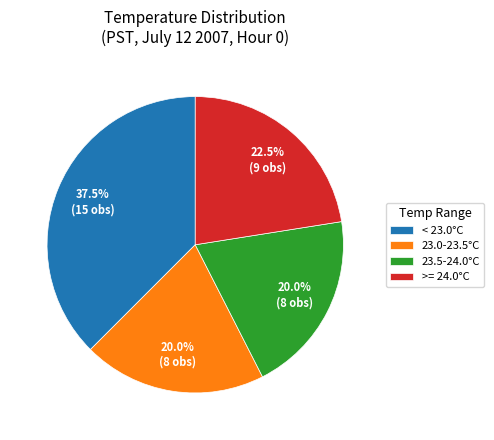

Approximately how many times larger is the value at < 23.0°C compared to 23.5-24.0°C?

1.9